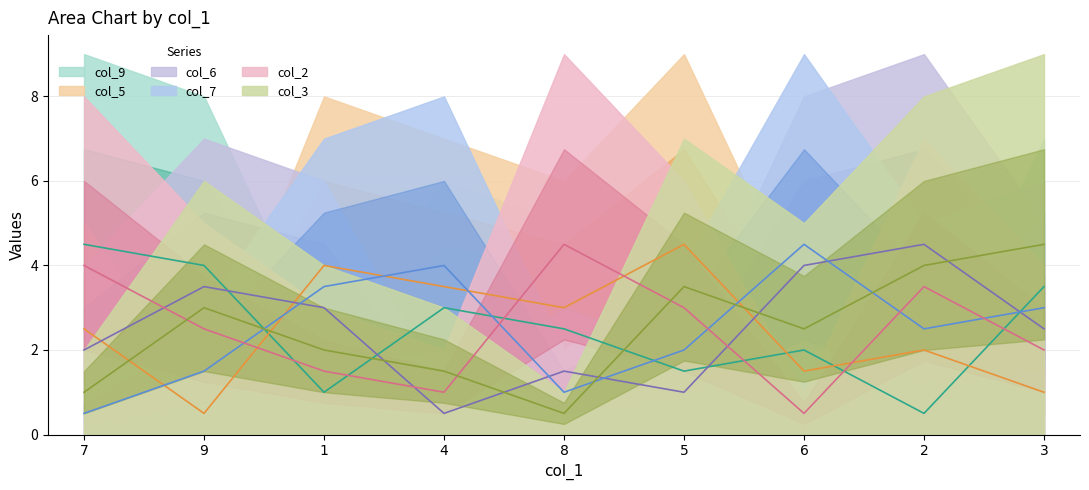

Reading right to left, transcribe all the data shown in this chart.

col_9: 3=3.5	2=0.5	6=2.0	5=1.5	8=2.5	4=3.0	1=1.0	9=4.0	7=4.5
col_5: 3=1.0	2=2.0	6=1.5	5=4.5	8=3.0	4=3.5	1=4.0	9=0.5	7=2.5
col_6: 3=2.5	2=4.5	6=4.0	5=1.0	8=1.5	4=0.5	1=3.0	9=3.5	7=2.0
col_7: 3=3.0	2=2.5	6=4.5	5=2.0	8=1.0	4=4.0	1=3.5	9=1.5	7=0.5
col_2: 3=2.0	2=3.5	6=0.5	5=3.0	8=4.5	4=1.0	1=1.5	9=2.5	7=4.0
col_3: 3=4.5	2=4.0	6=2.5	5=3.5	8=0.5	4=1.5	1=2.0	9=3.0	7=1.0